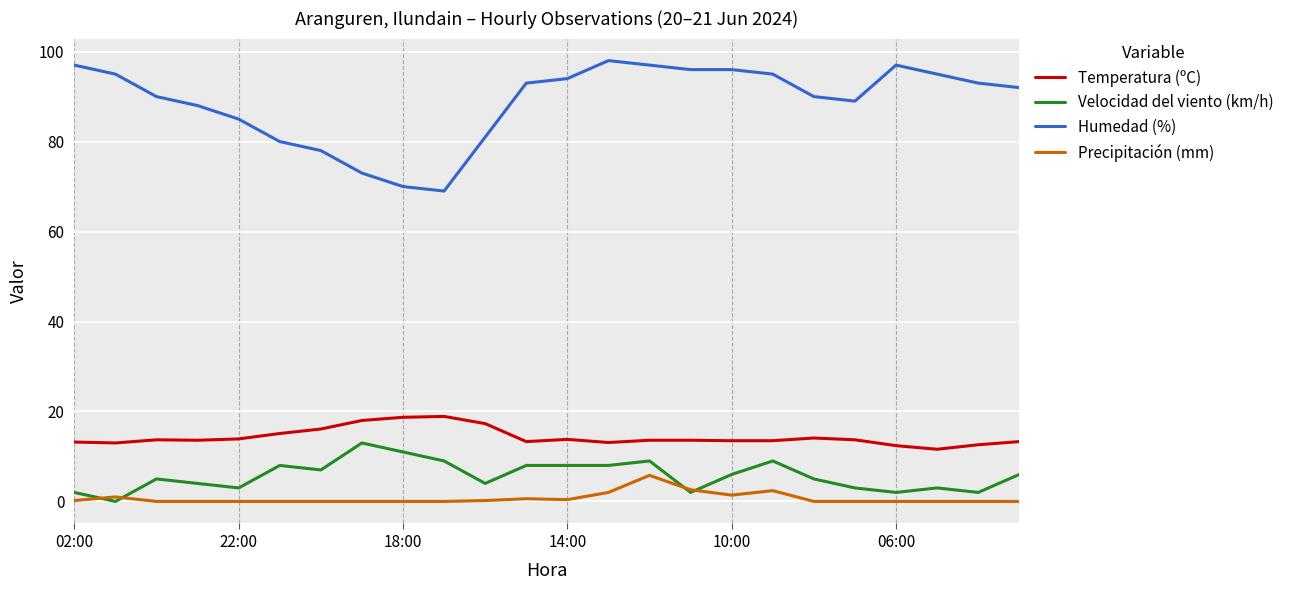

Which series has the largest total across all categories?

Humedad (%)